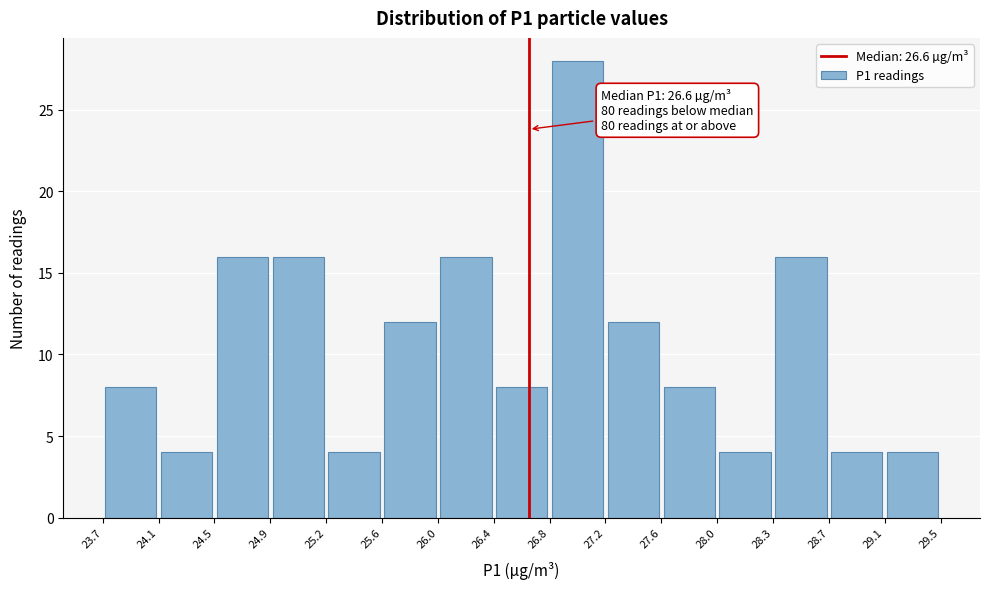

Which range on the x-axis has the tallest bar?

26.8 to 27.2